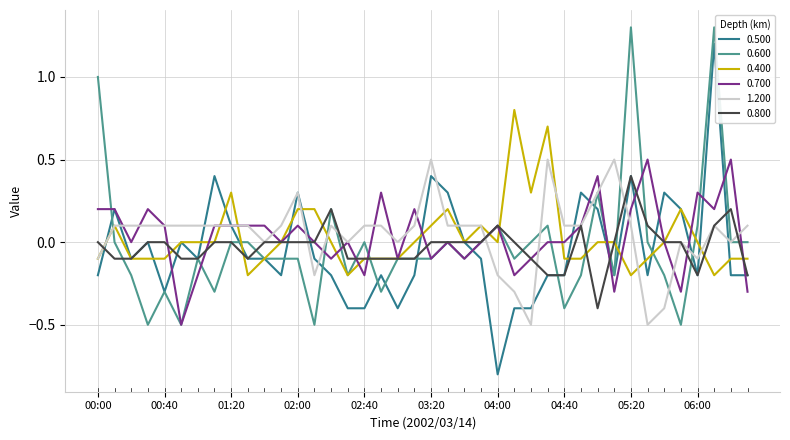

What is the maximum value for 0.600?

1.3